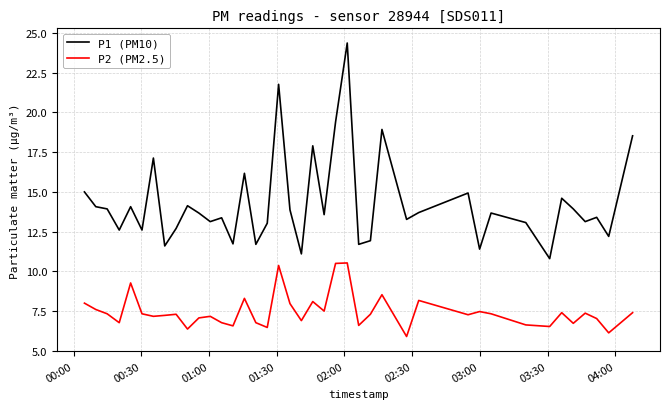

What is the highest value of the P2 (PM2.5) series?

10.5